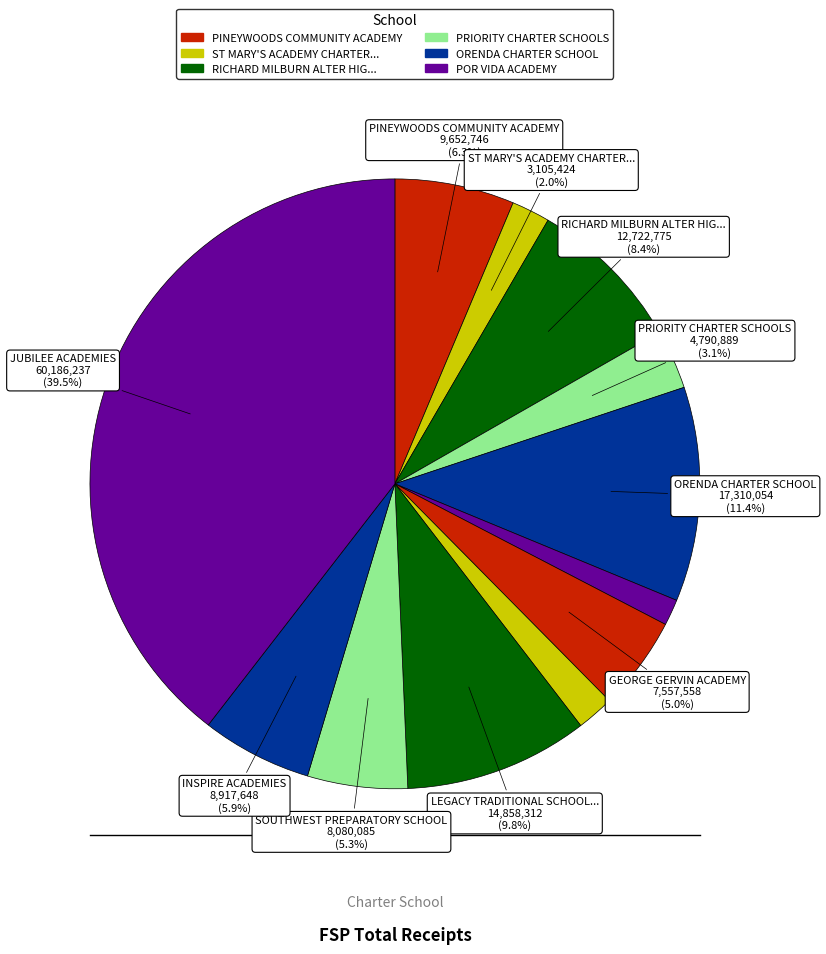

How many segments does this pie chart have?

12